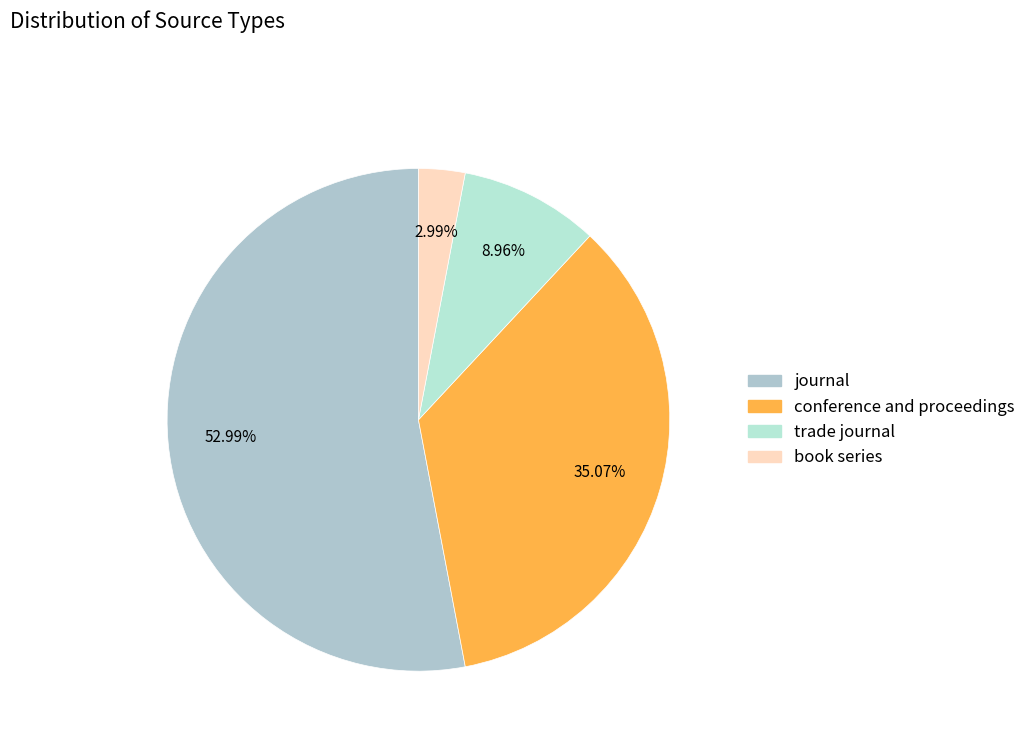

To the nearest percent, what portion does conference and proceedings represent?

35%